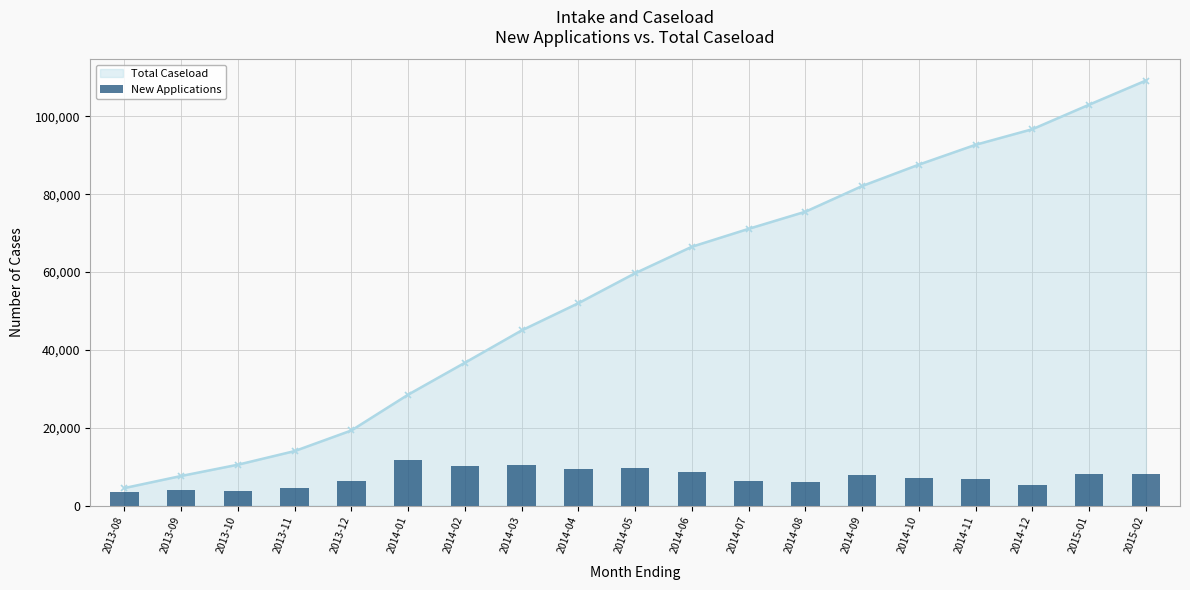

True or false: Total Caseload has more than 0 points higher than both neighbors.

False